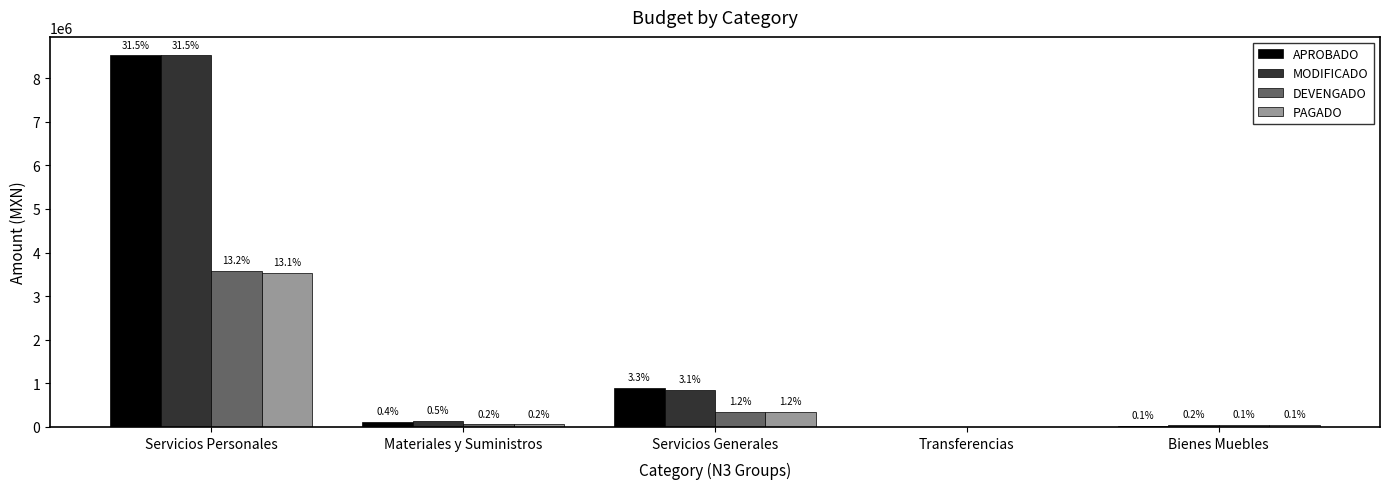

What is the sum of the DEVENGADO values at Materiales y Suministros and Servicios Personales?

3635250.3